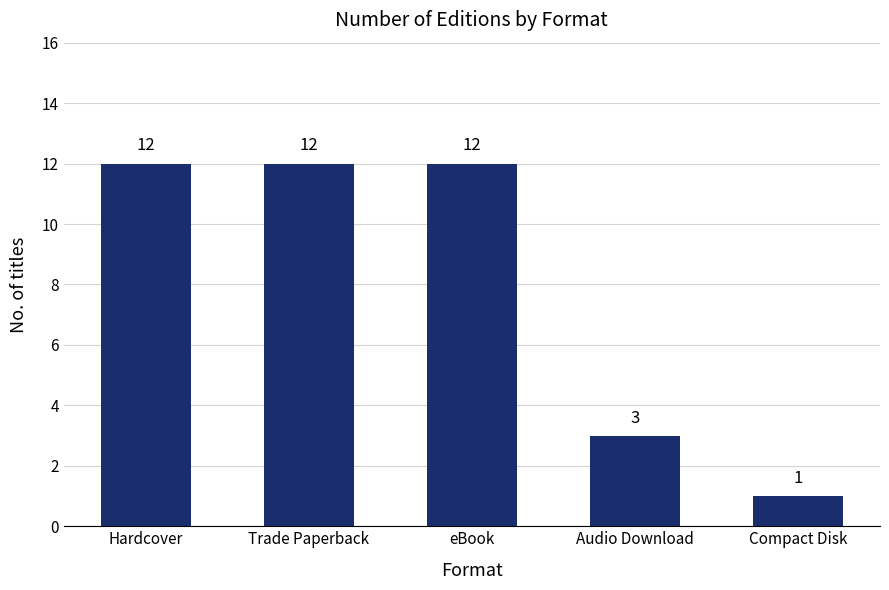

What is the difference between the second highest and second lowest values?

9